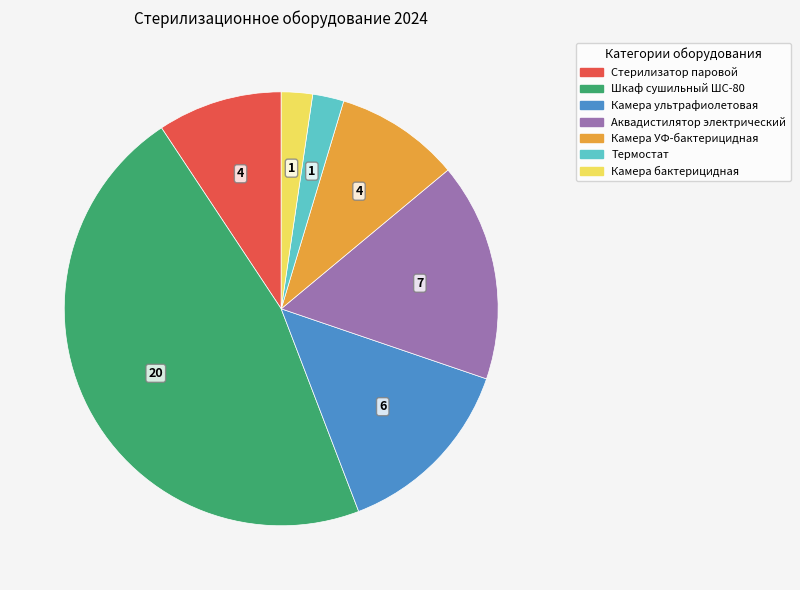

What is the ratio of the value at Камера ультрафиолетовая to the value at Шкаф сушильный ШС-80?

0.3